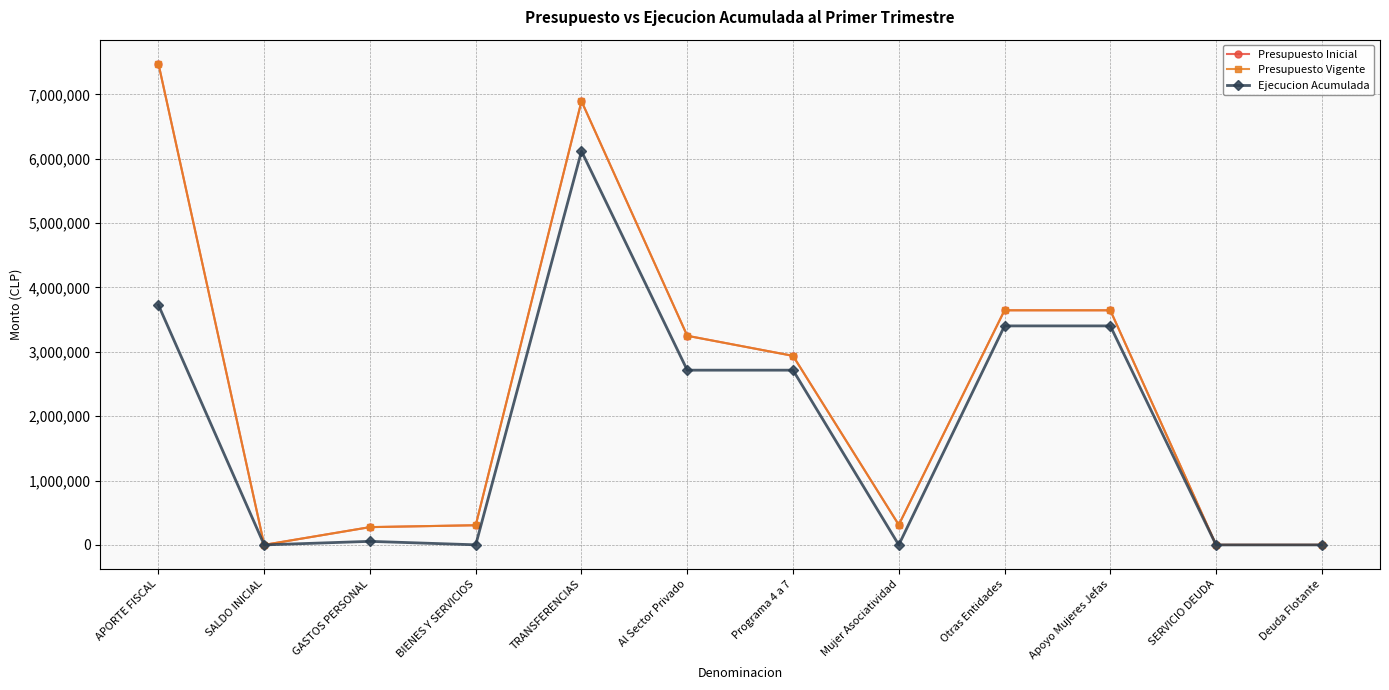

Is this an area chart (filled region under the line)?

No